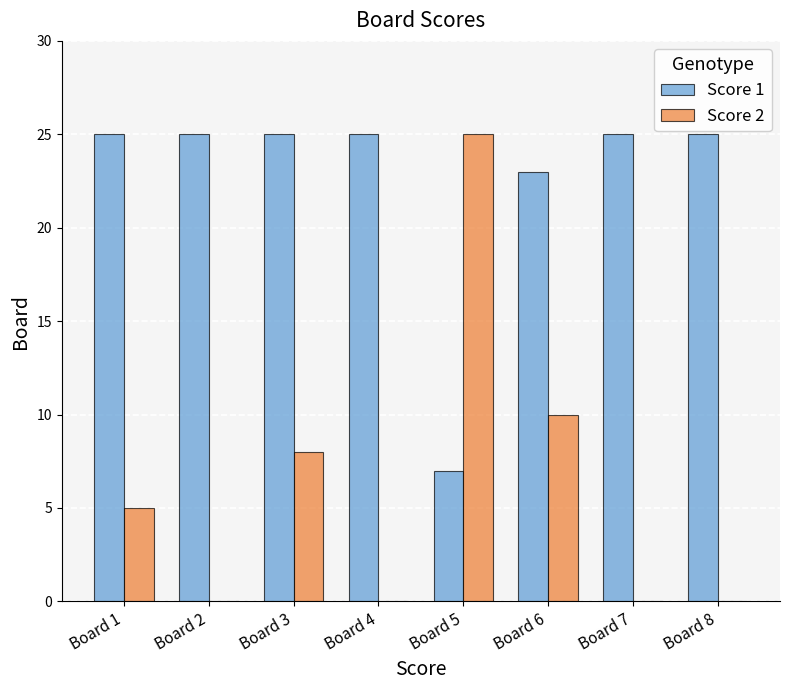

Which series has the largest total across all categories?

Score 1